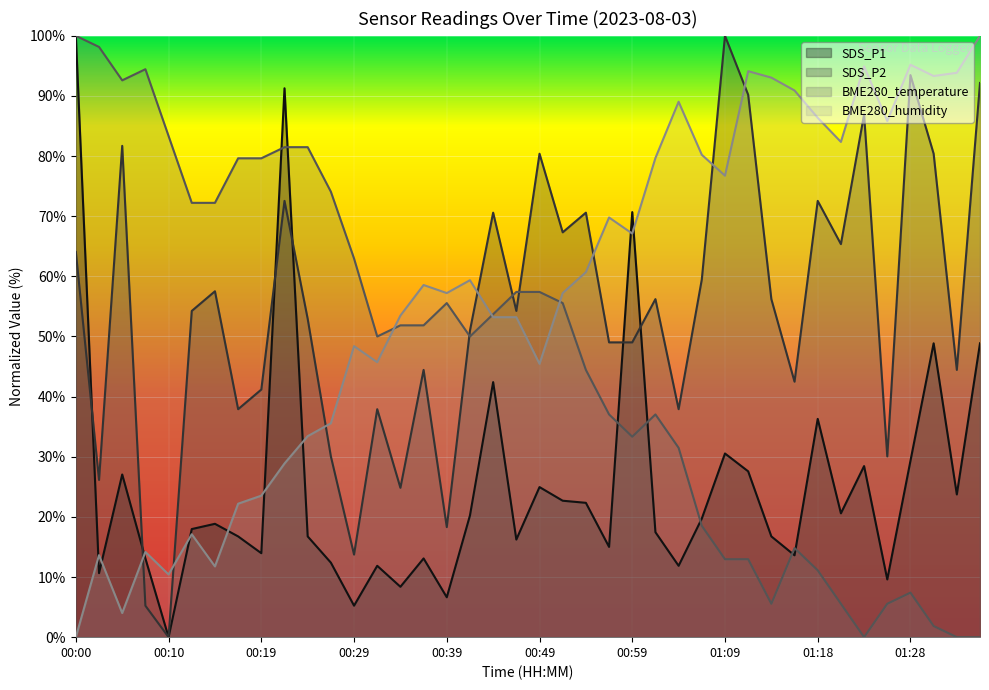

What is the sum of the SDS_P2 values at 01:23 and 00:37?

131.4